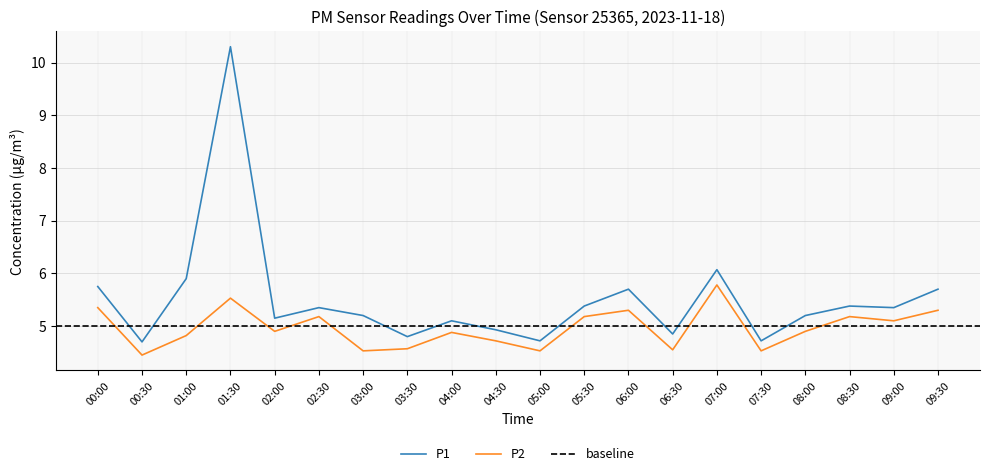

Where is P2 nearest to the value 5?

02:00